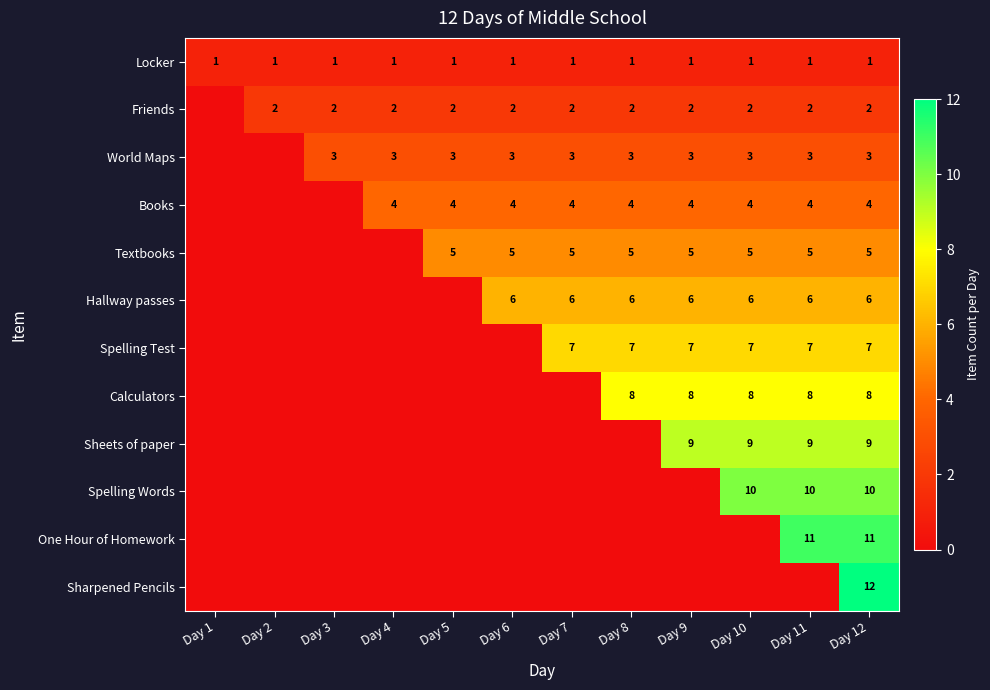

The value of Locker at Day 5 is 1. True or false?

True